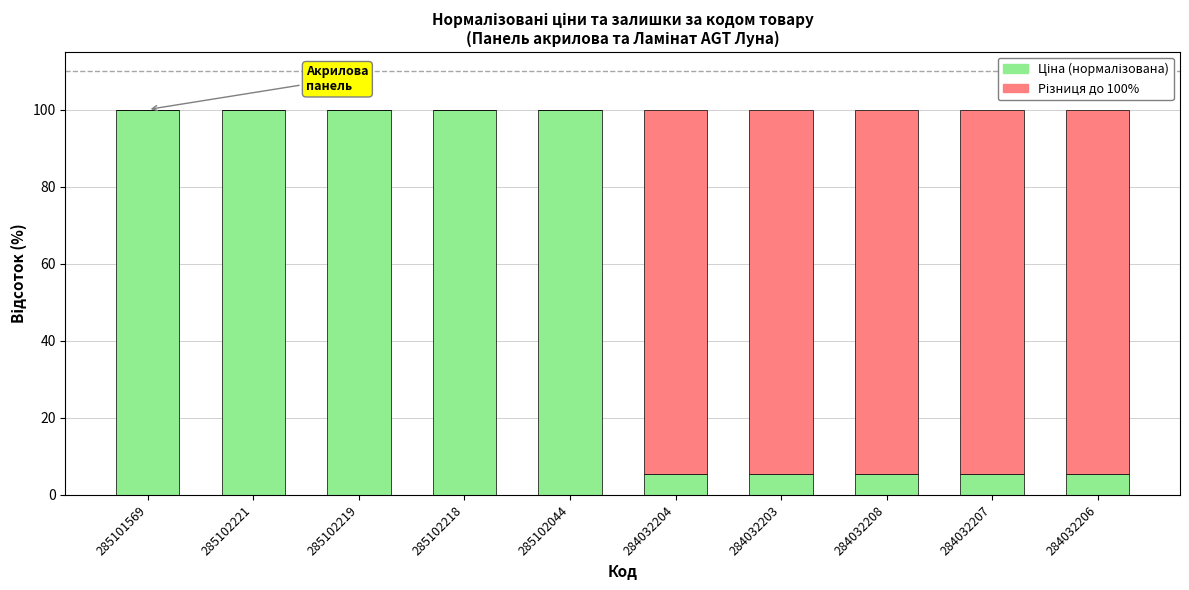

What is the total value across all series at 284032207?

100.0